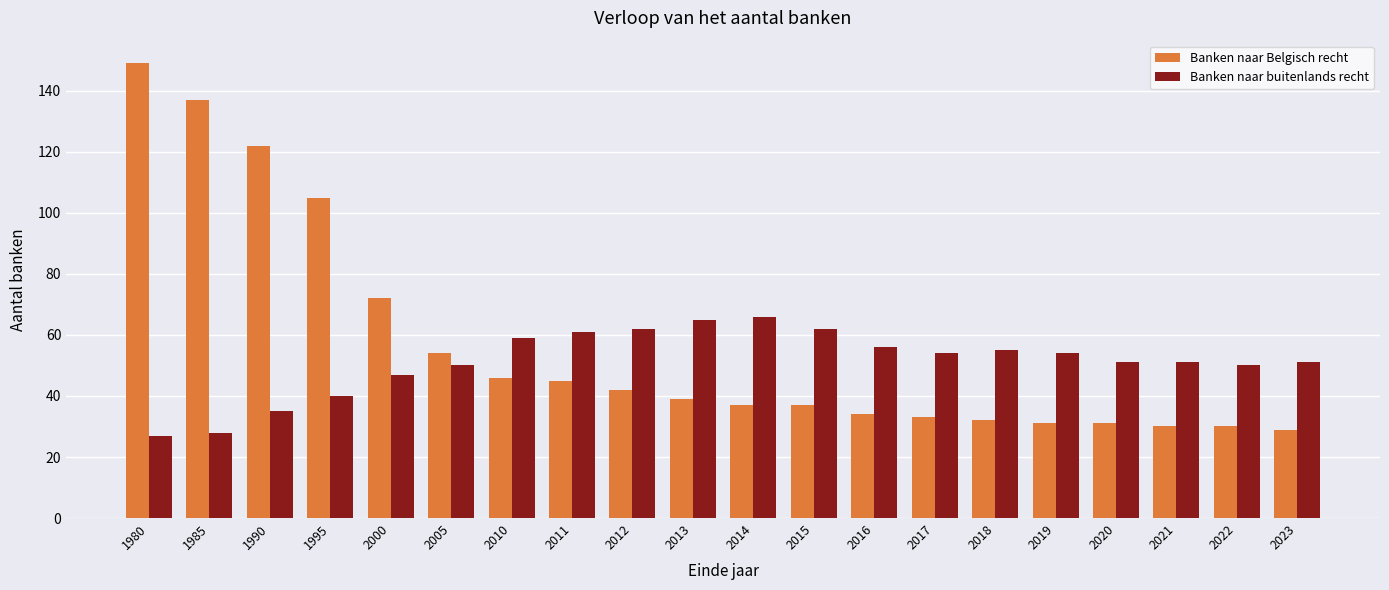

At which category is the sum across all series the highest?

1980